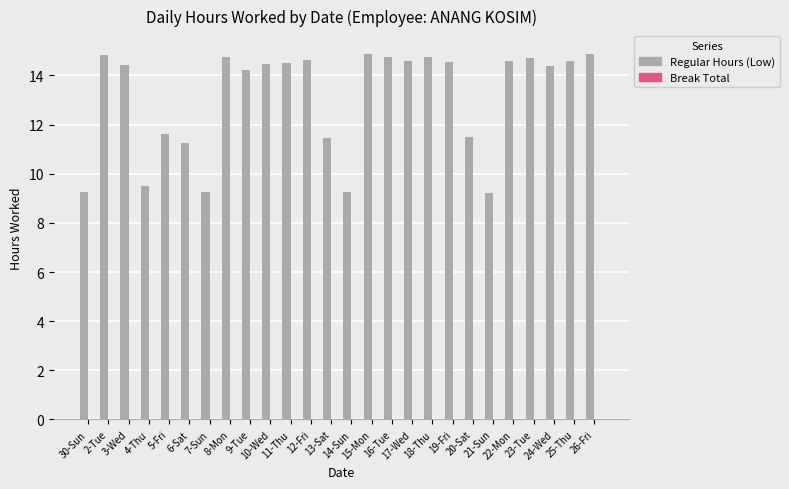

What is the minimum value shown in the chart?

9.2